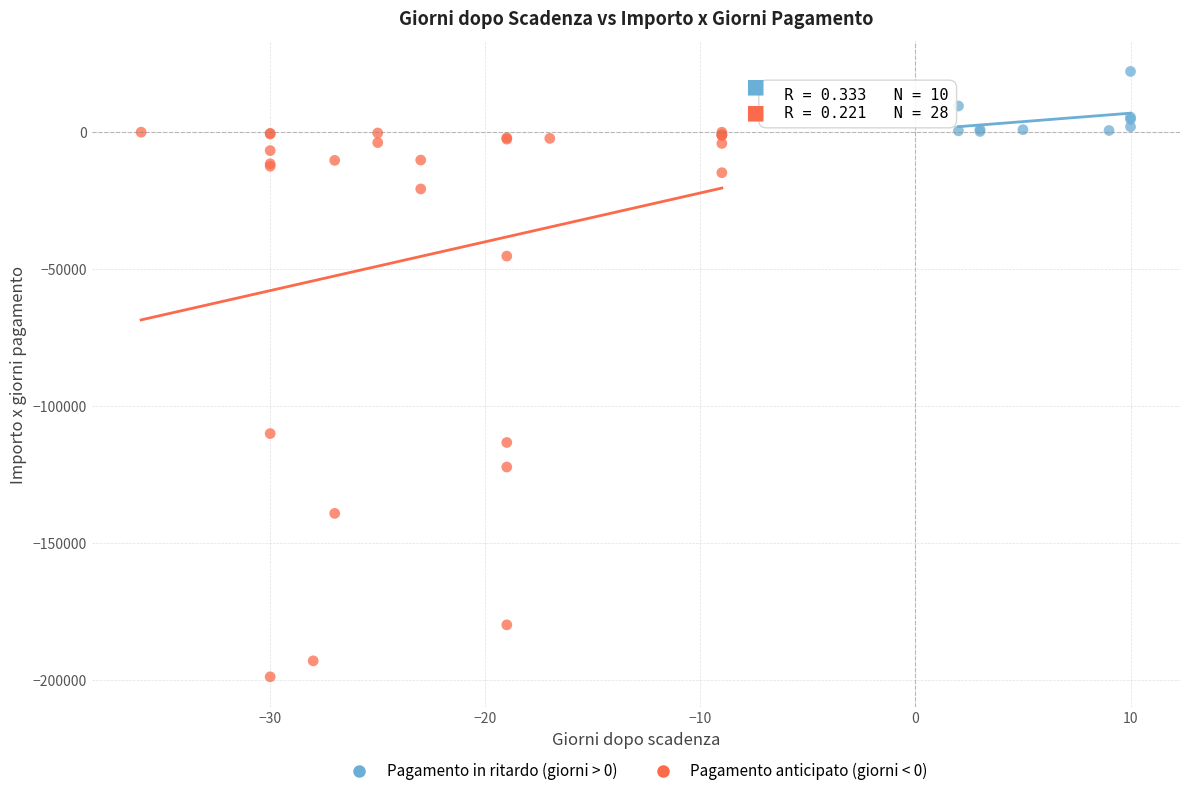

Which series reaches the minimum Y coordinate?

Pagamento anticipato (giorni < 0)